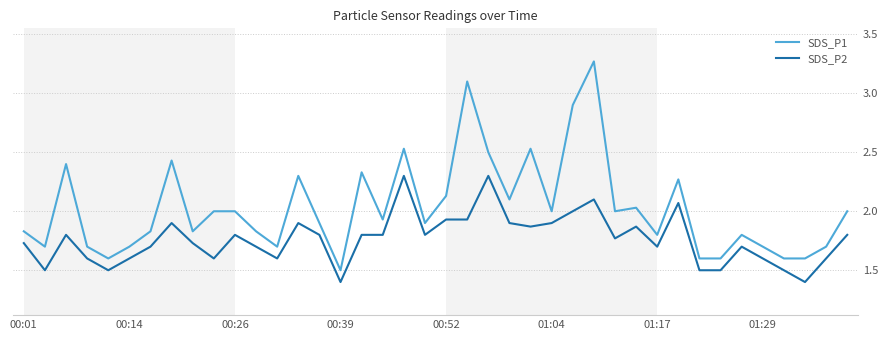

Which series has the widest spread of values?

SDS_P1